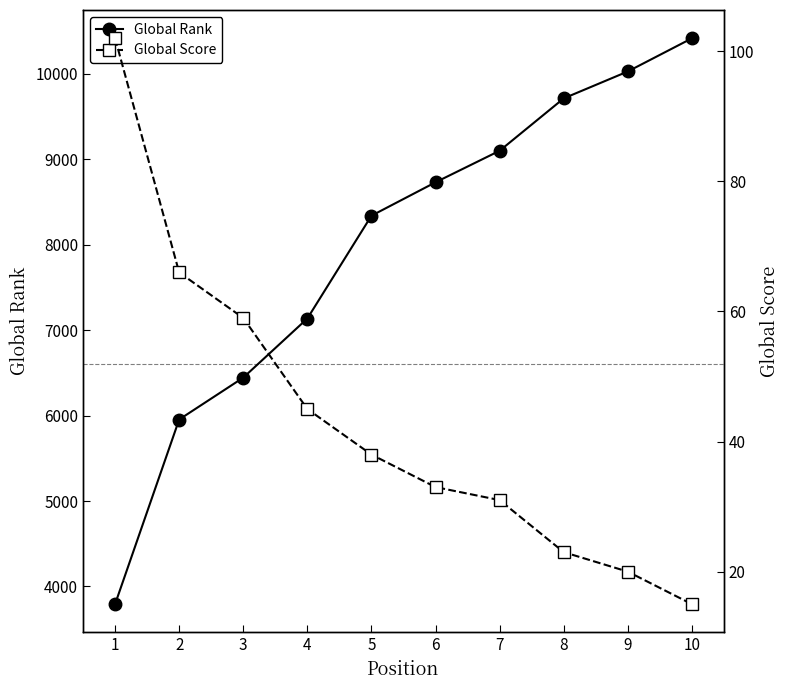

Rank the categories by Global Rank value from highest to lowest.

10, 9, 8, 7, 6, 5, 4, 3, 2, 1